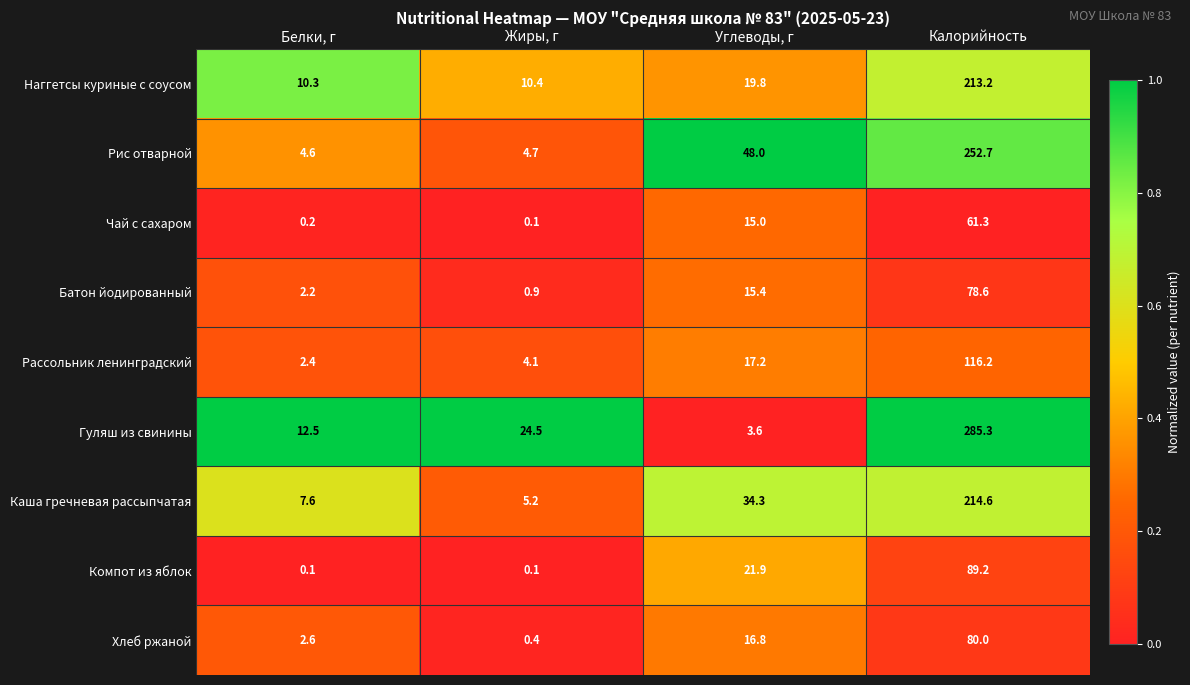

What is the sum of the Рис отварной values at Калорийность and Углеводы, г?

300.7